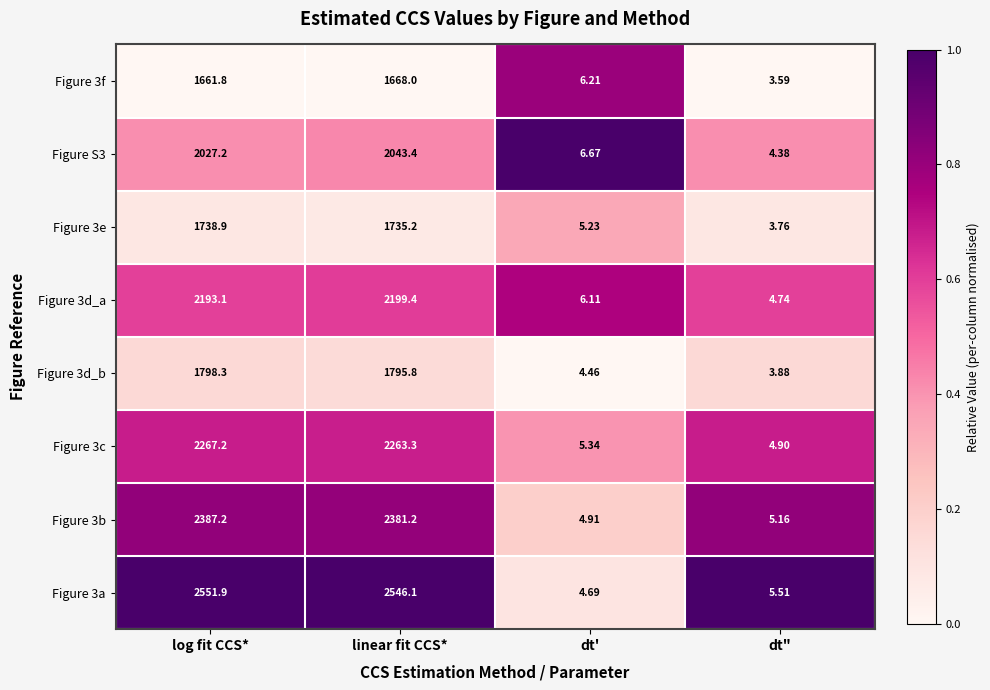

What is the total value across all series at dt"?

35.9